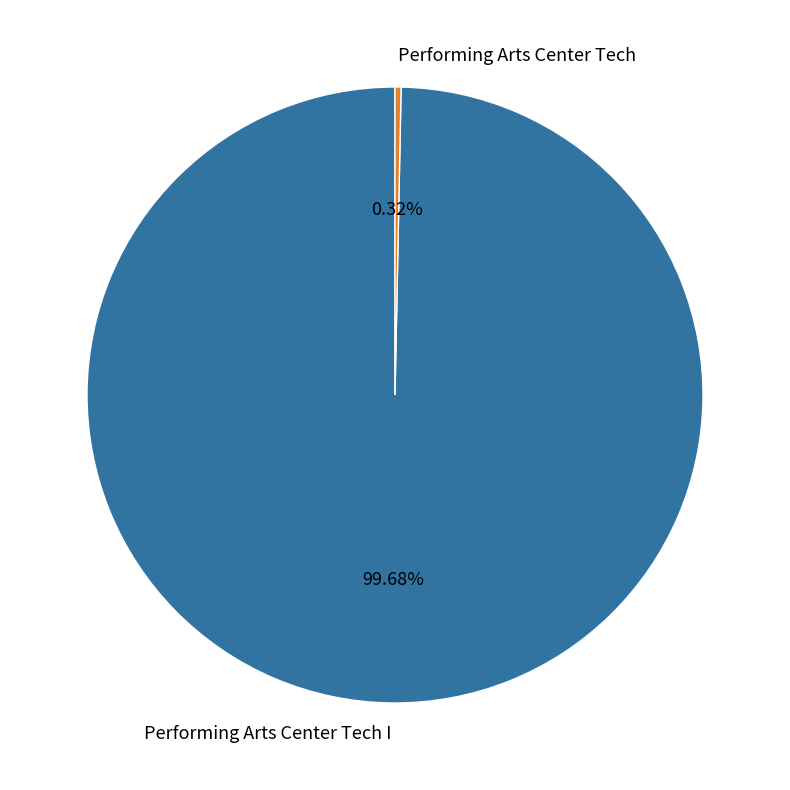

Does Performing Arts Center Tech represent more than half of the total?

No